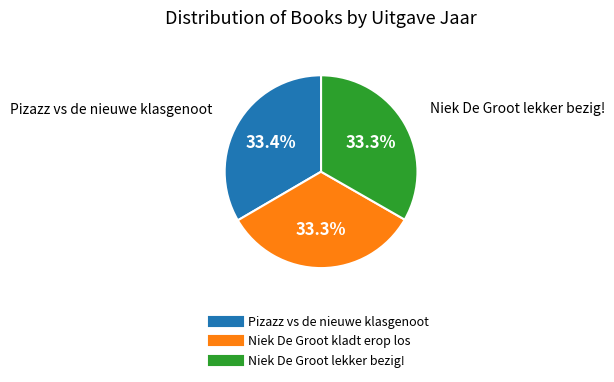

To the nearest percent, what portion does Pizazz vs de nieuwe klasgenoot represent?

33%